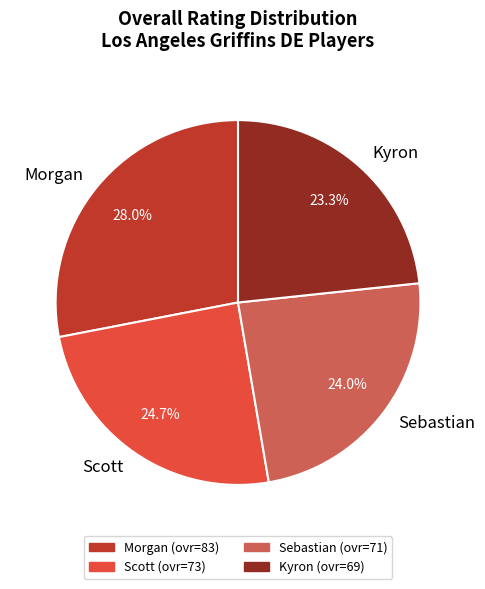

True or false: Sebastian accounts for 24% of the total.

True